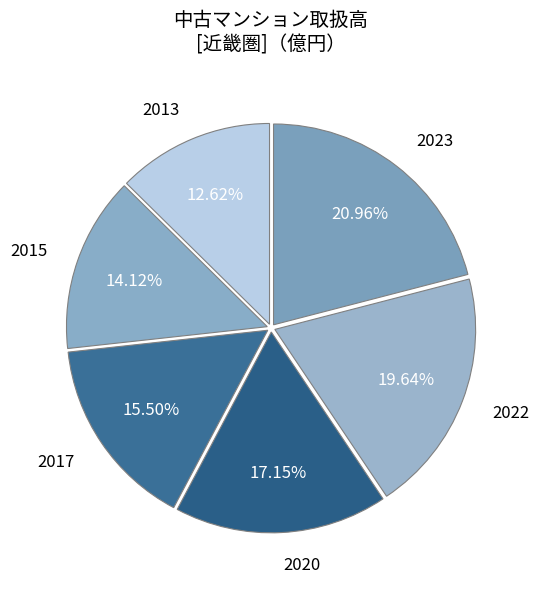

Count the number of slices in the pie.

6